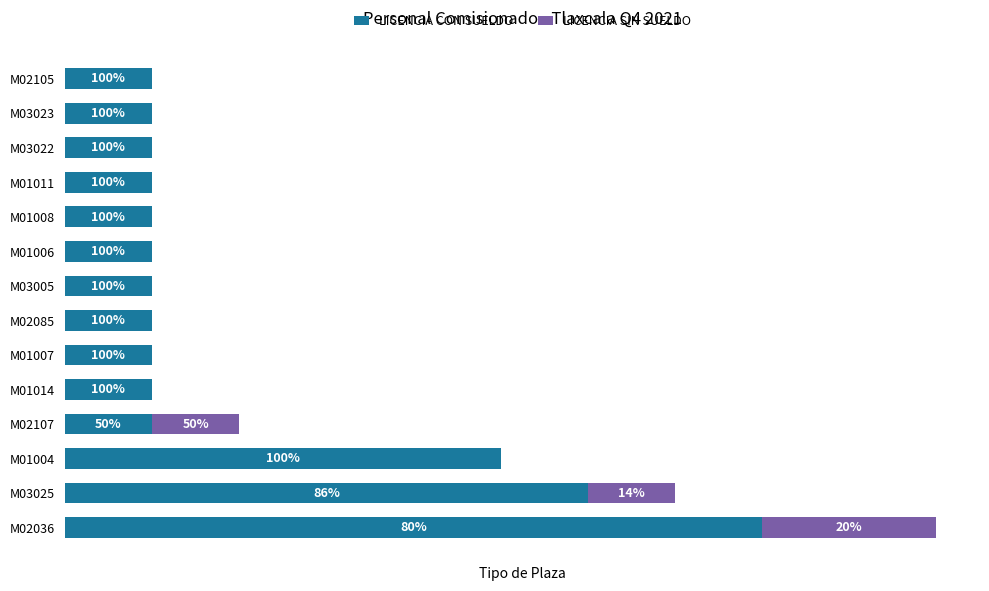

What are all the series names shown in the legend?

LICENCIA CON SUELDO, LICENCIA SIN SUELDO